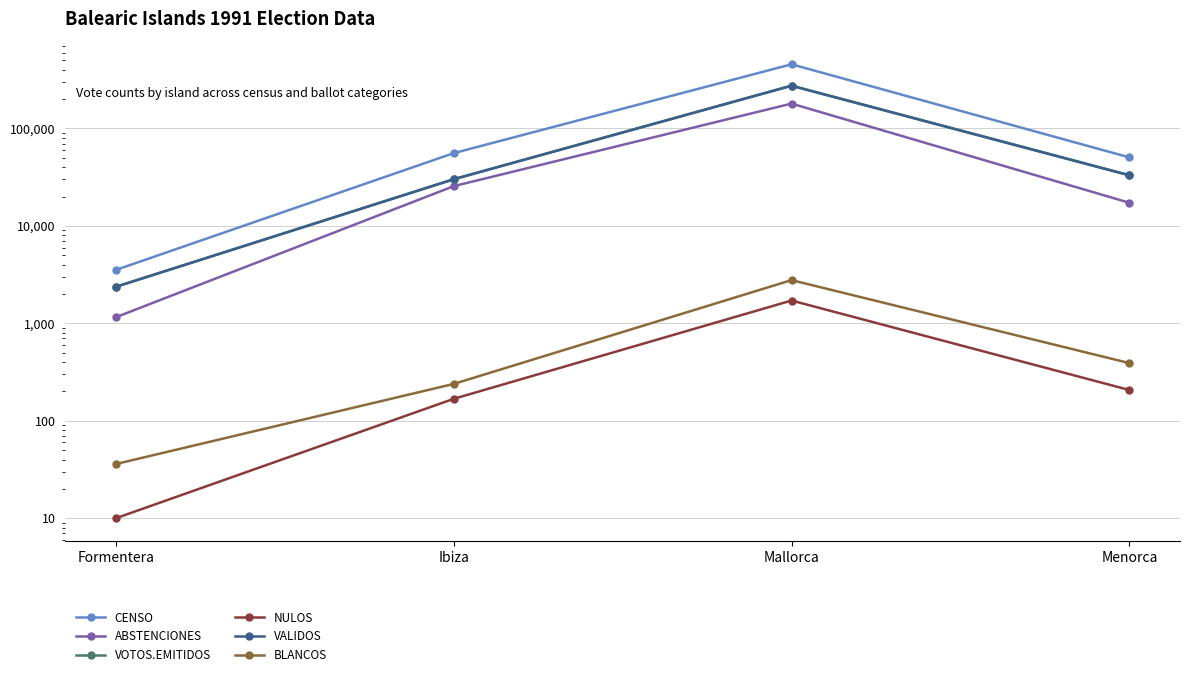

Which category has the highest value across all series?

Mallorca